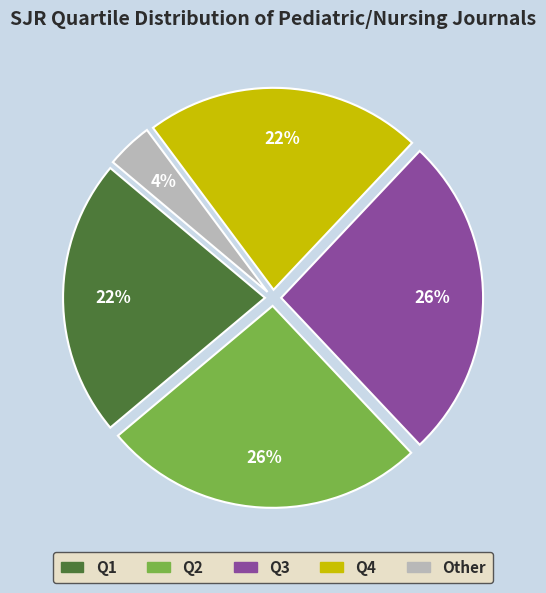

Is the sum of Other and Q1 greater than half?

No